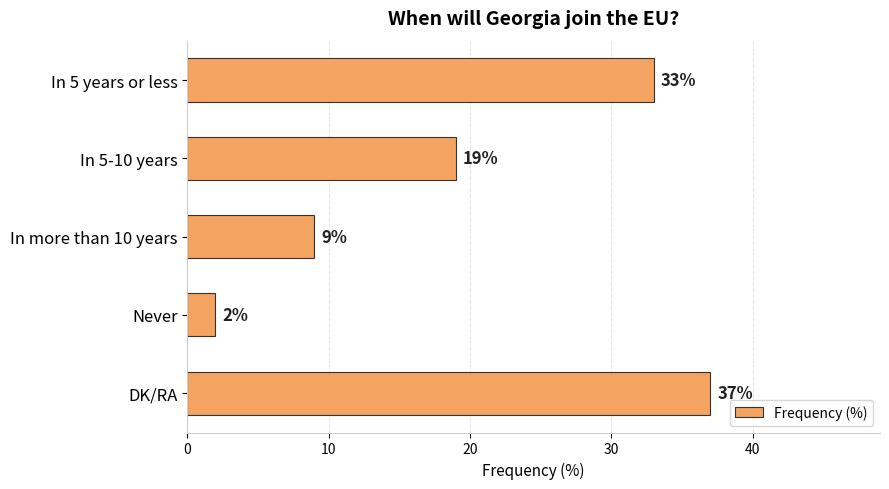

What is the sum of all values?

100